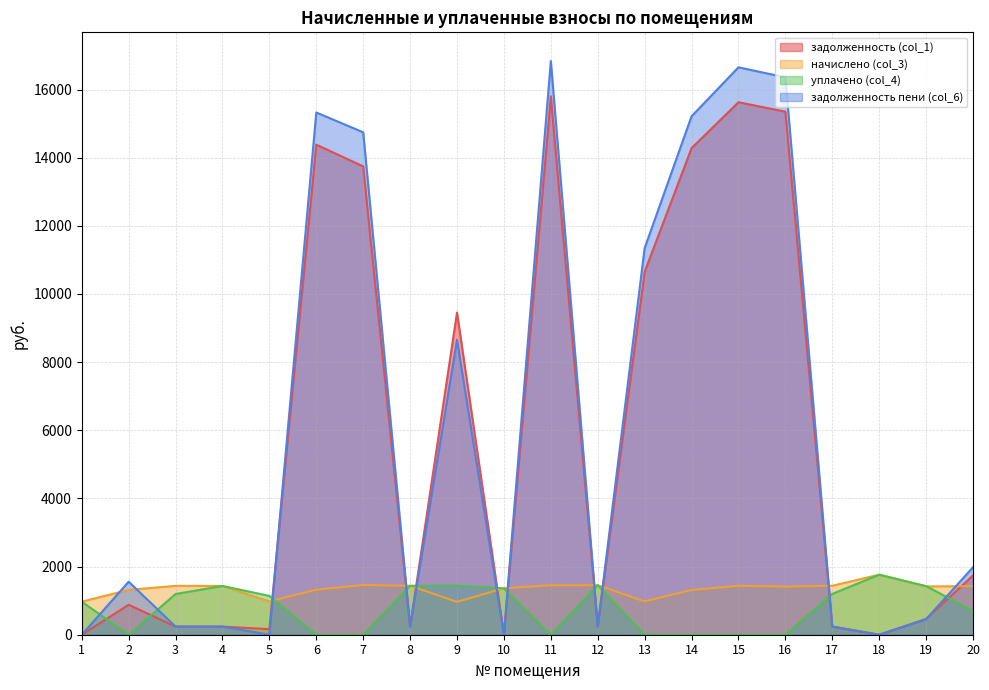

Which category has the highest value across all series?

11